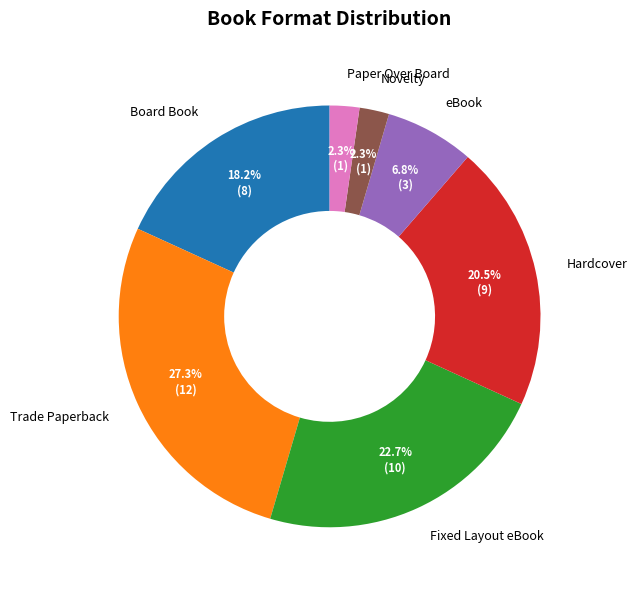

Between Hardcover and Fixed Layout eBook, which is larger?

Fixed Layout eBook